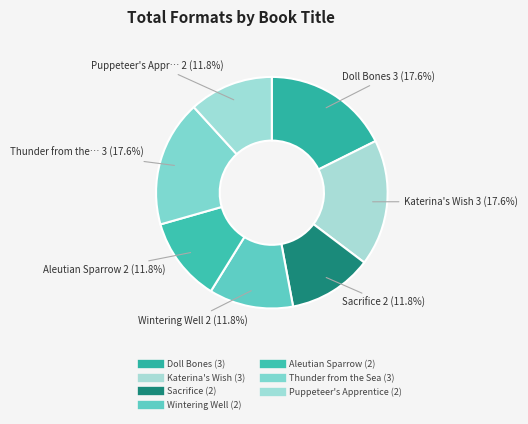

Is it true that Sacrifice is 12% of the pie?

True